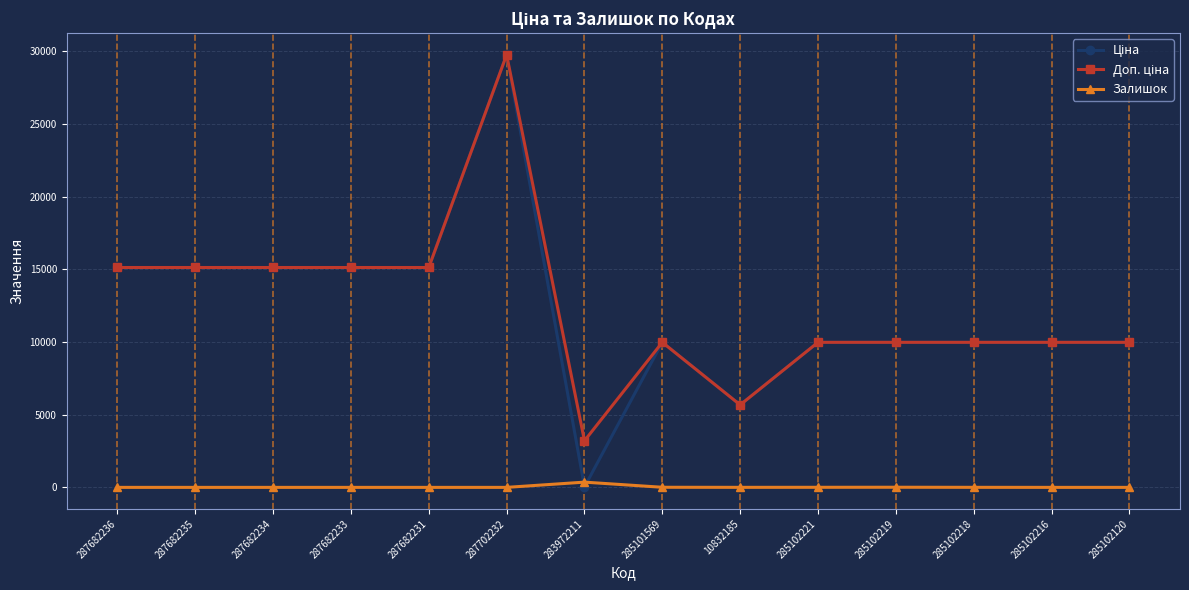

In Залишок, how many points are higher than both neighbors (excluding endpoints)?

2